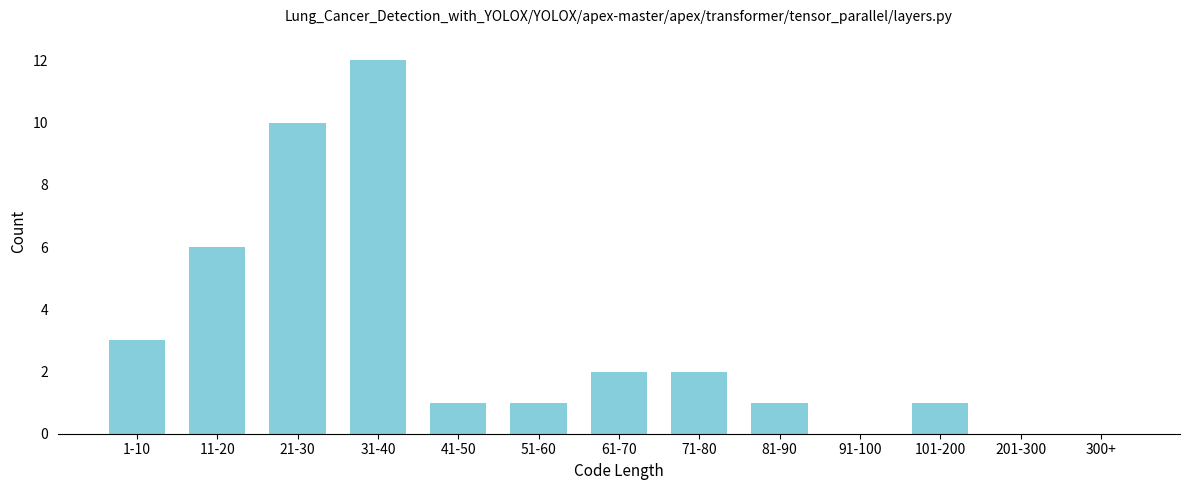

Reading left to right, extract all data points from this chart.

1-10=3	11-20=6	21-30=10	31-40=12	41-50=1	51-60=1	61-70=2	71-80=2	81-90=1	91-100=0	101-200=1	201-300=0	300+=0